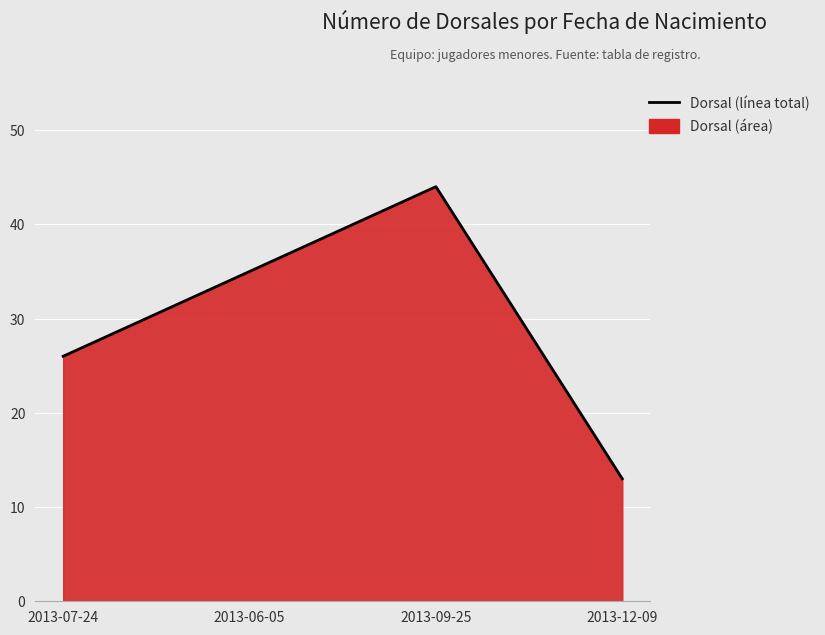

Where is the data nearest to the value 28?

2013-07-24